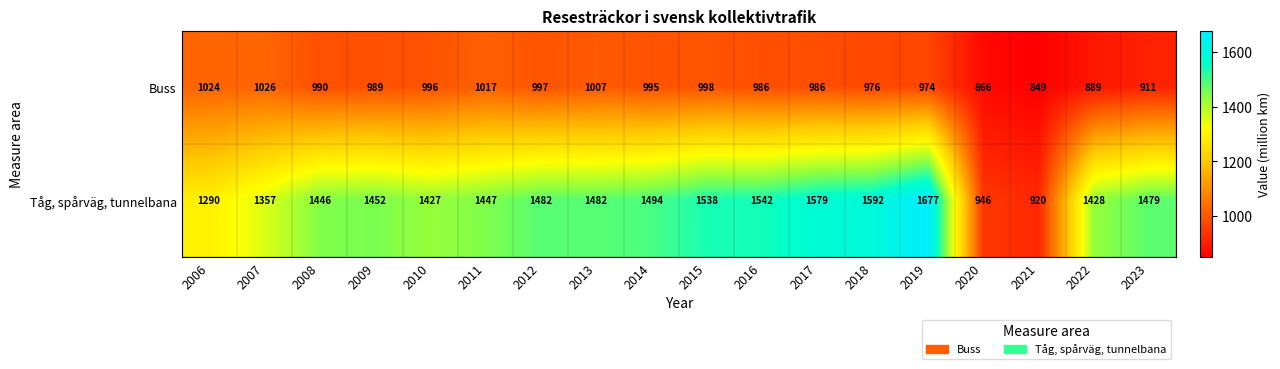

What is the difference between the Buss values at 2011 and 2016?

31